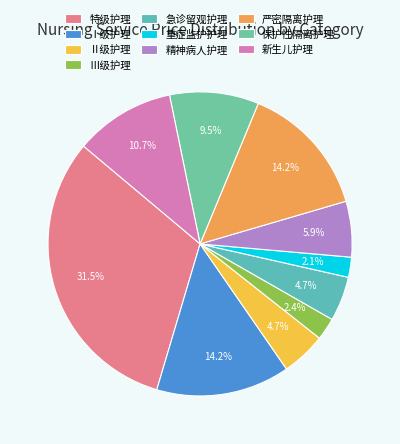

Does Ⅲ级护理 account for over 50% of the chart?

No